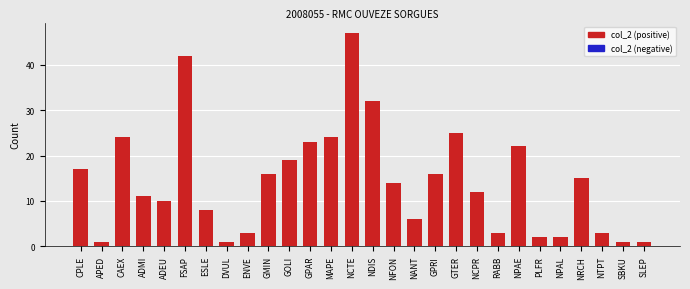

At which label does the data first exceed 14?

CPLE